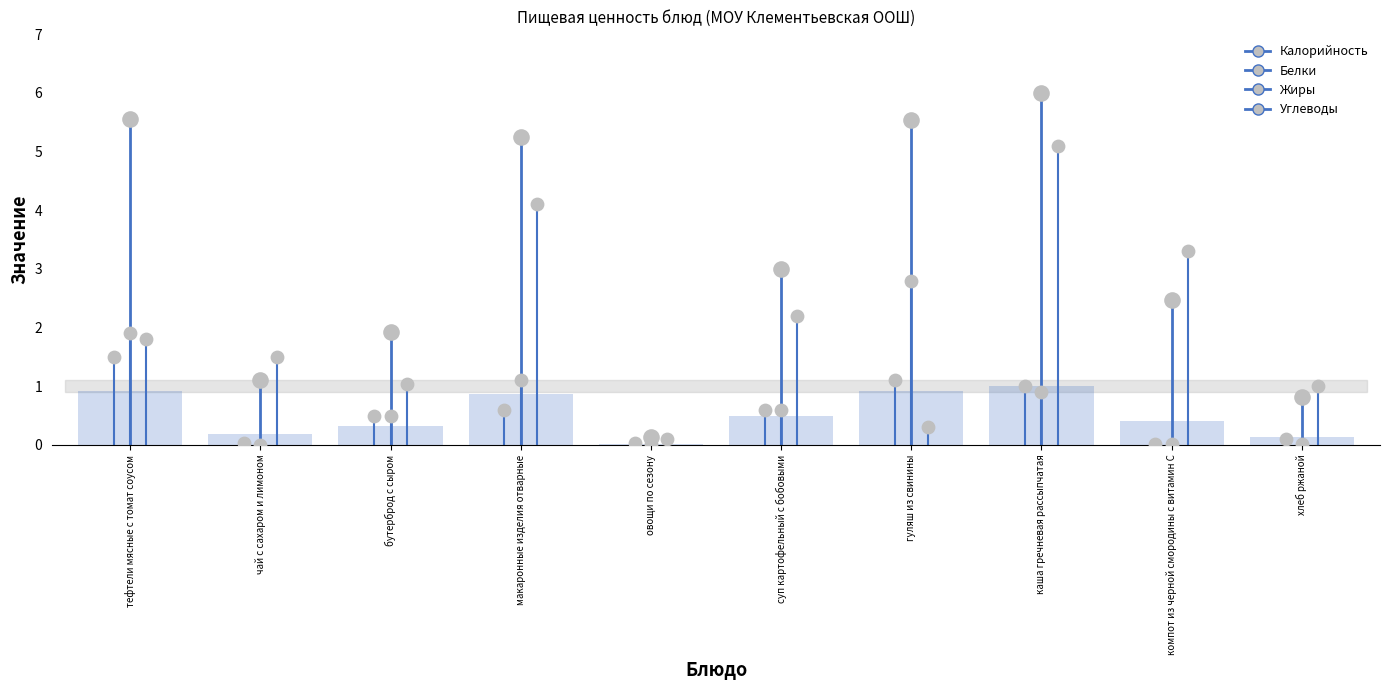

Which series contains the lowest Y value?

Жиры